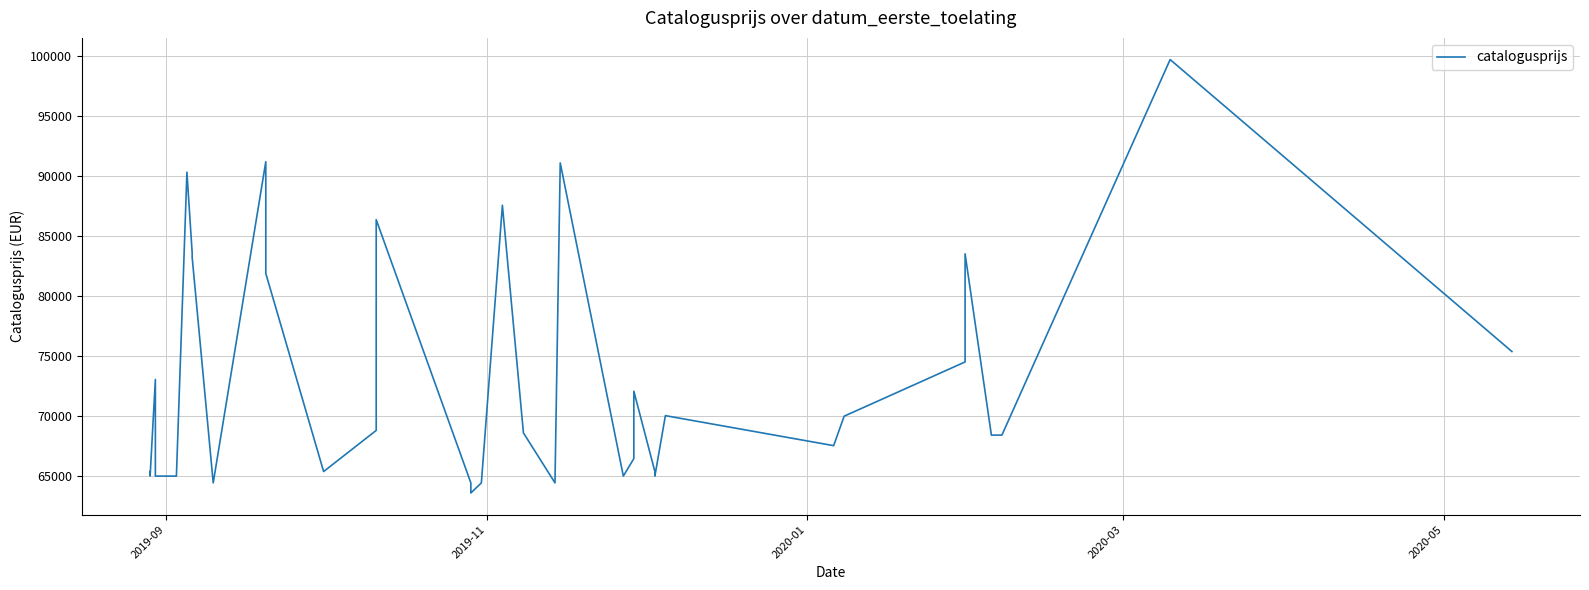

How many interior local peaks (higher than both neighbors) does the data have?

10